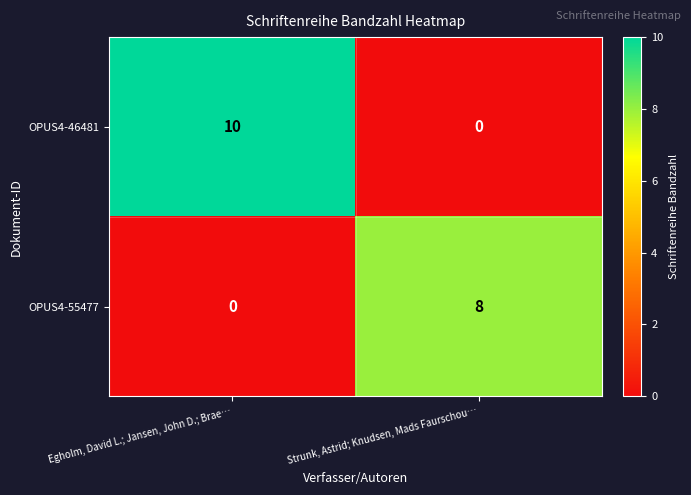

Is it true that OPUS4-55477 equals 8 at Strunk, Astrid; Knudsen, Mads Faurschou…?

True